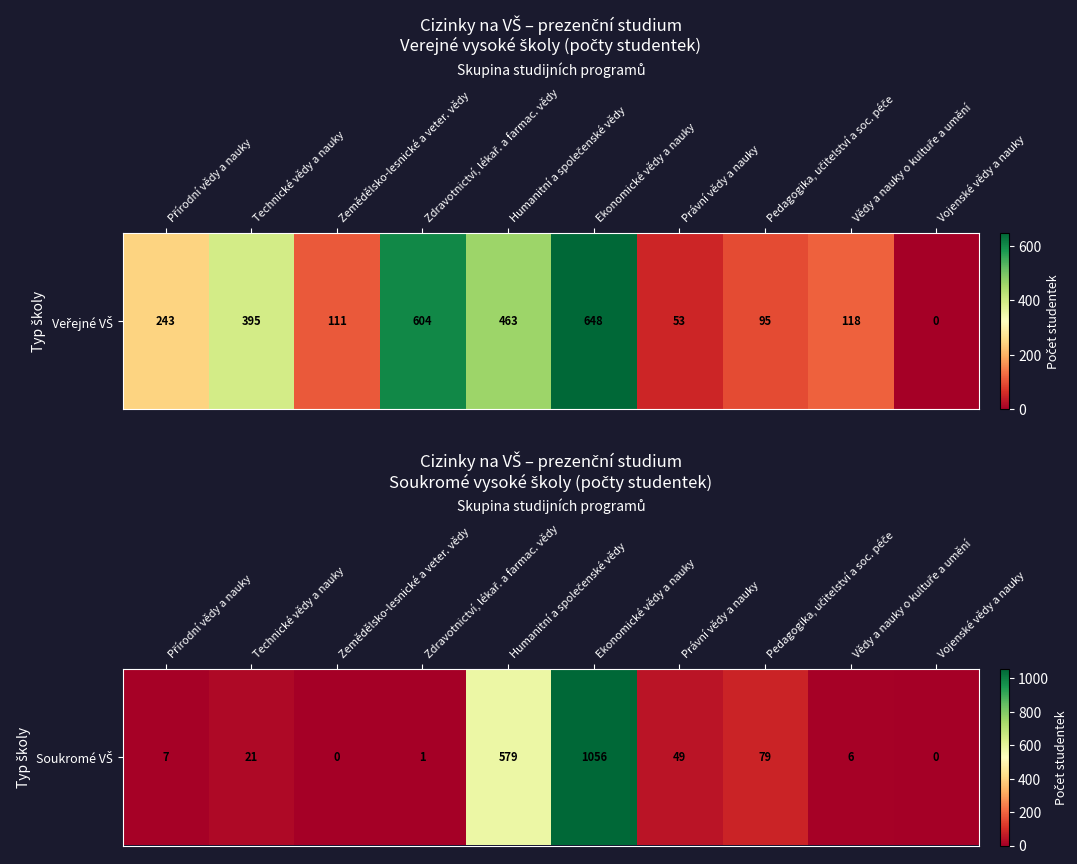

What is the average value?

180